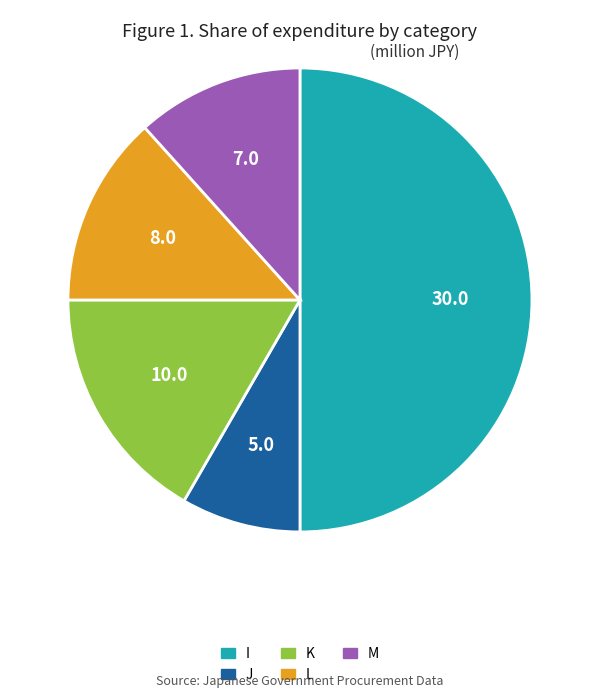

The J slice represents 13% of the pie. True or false?

False